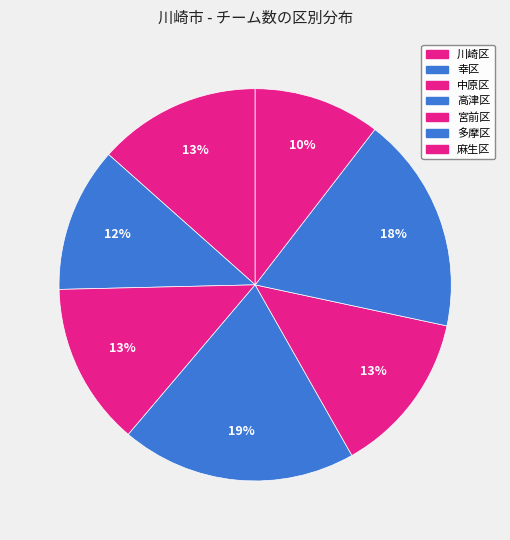

Does any single category account for the majority?

No